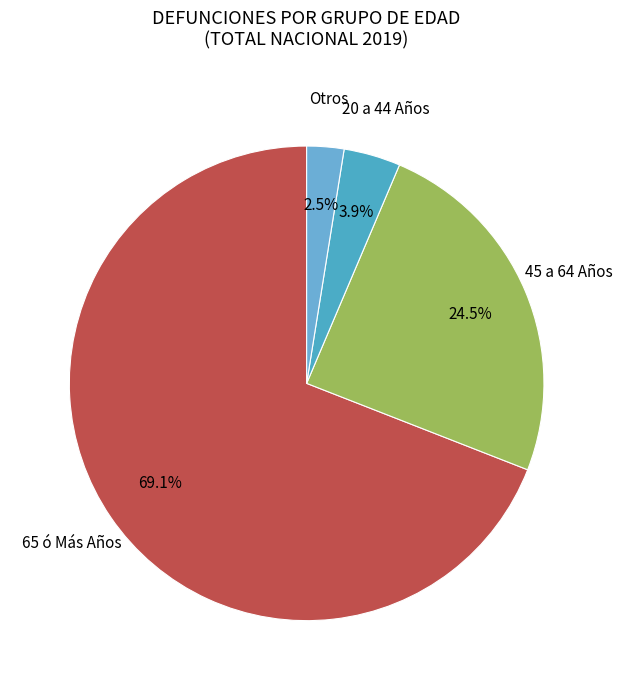

Is there a majority slice in this chart?

Yes